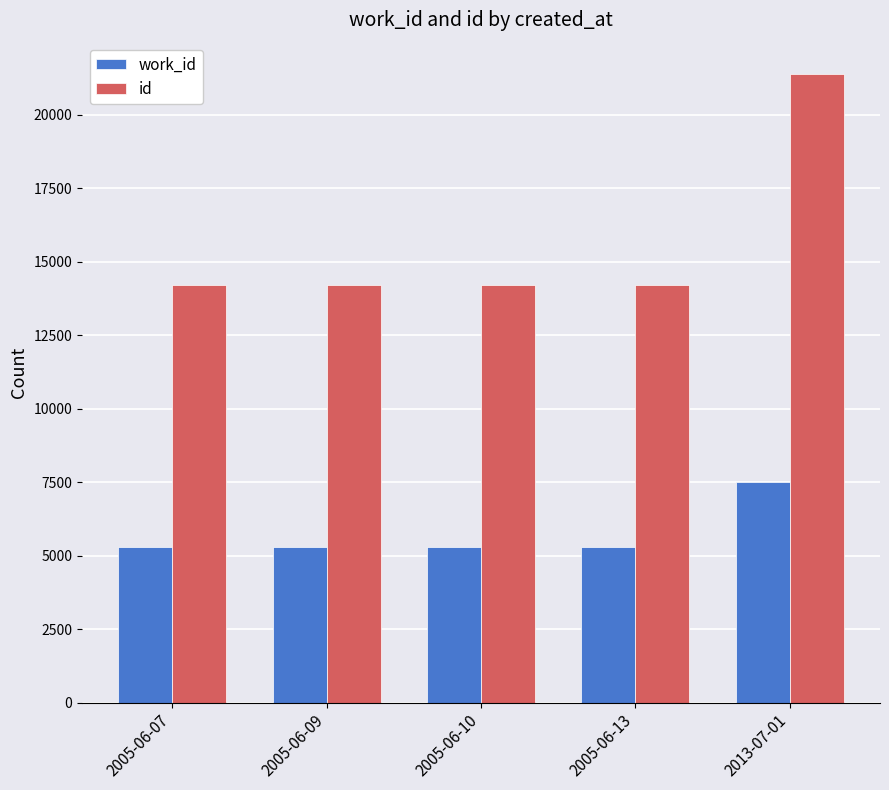

The work_id series shows 7093 at 2005-06-07. True or false?

False